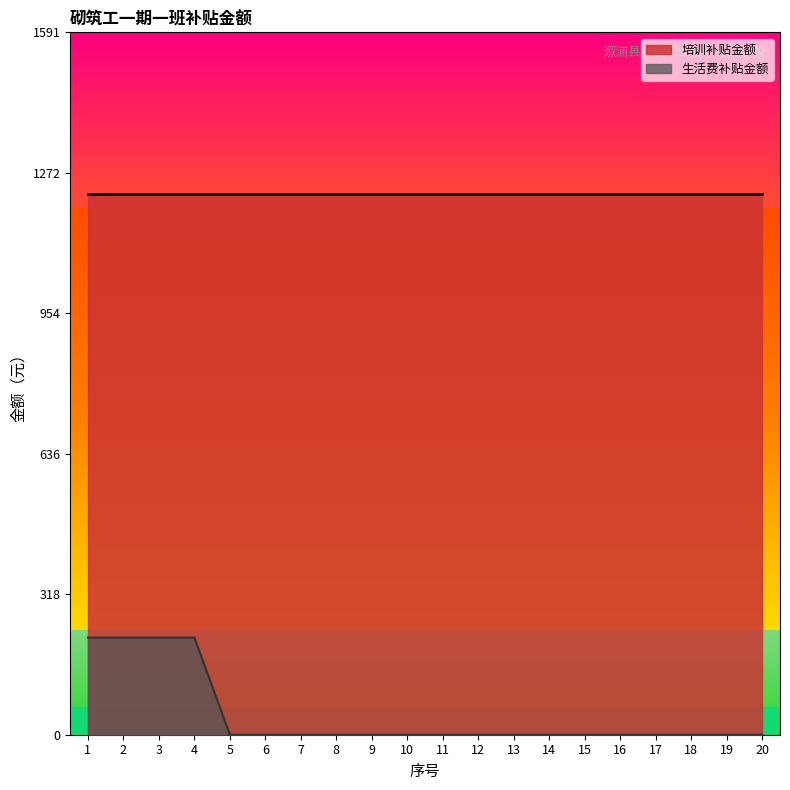

How many values exceed 0?

4